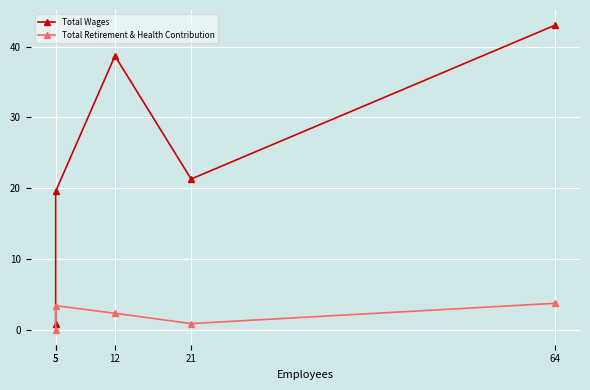

What is the sum of the Total Wages values at 5 and 21?

22.0